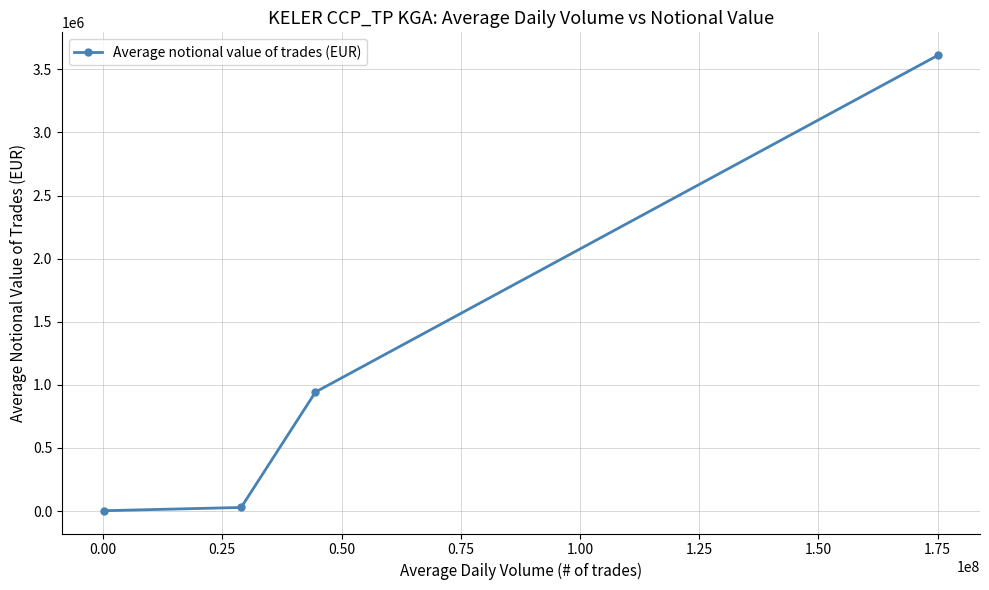

What is the difference between the maximum and minimum values?

3610888.2